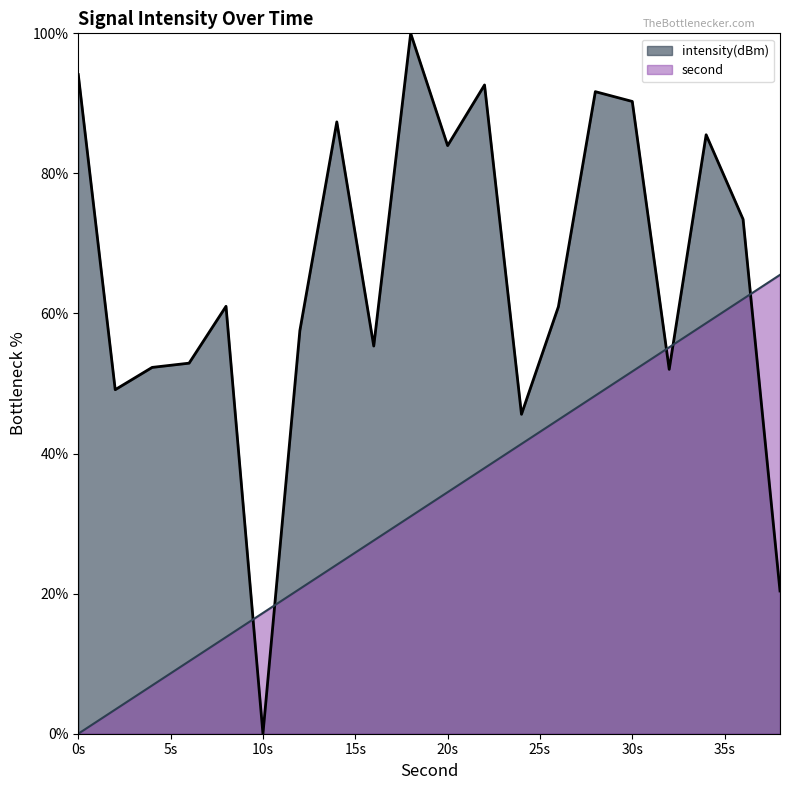

Reading right to left, transcribe all the data shown in this chart.

second: 65.5	62.1	58.6	55.2	51.7	48.3	44.8	41.4	37.9	34.5	31.0	27.6	24.1	20.7	17.2	13.8	10.3	6.9	3.4	0.0
intensity: 20.4	73.5	85.5	52.0	90.3	91.7	61.0	45.6	92.6	84.0	100.0	55.4	87.4	57.6	0.0	61.0	52.9	52.3	49.1	94.1